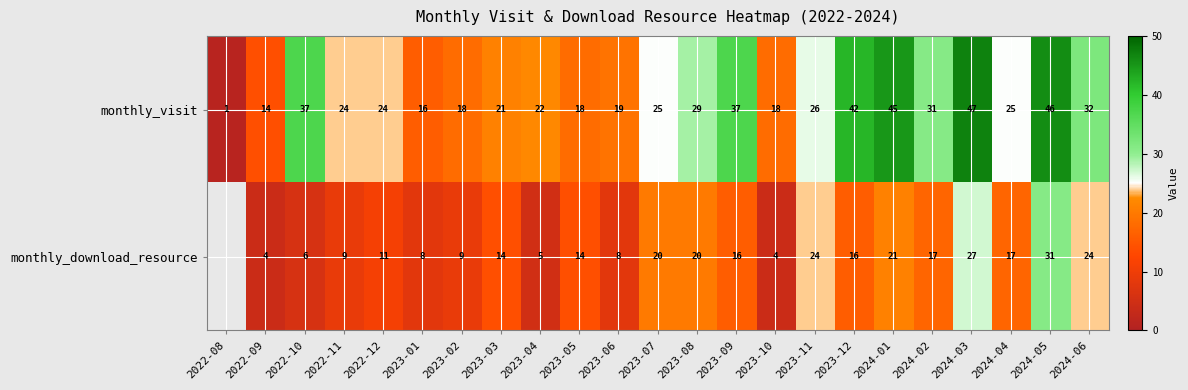

Which series changed the most between 2022-09 and 2023-03?

monthly_download_resource